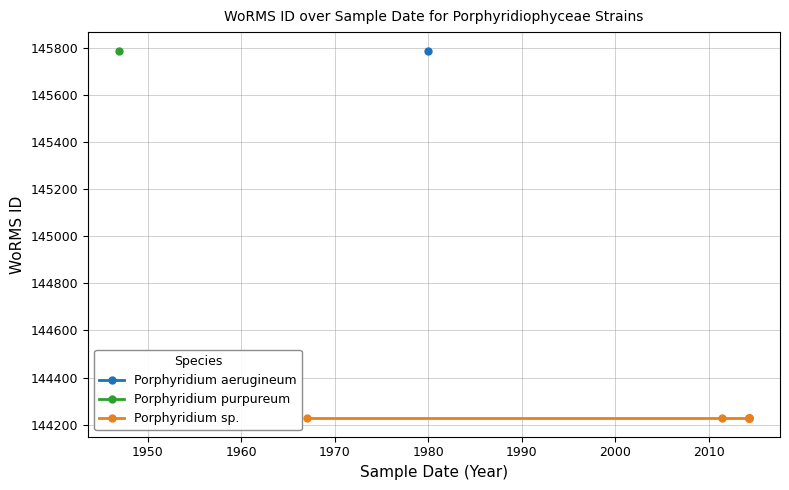

At which category does the chart reach its peak across all series?

1947-01-01